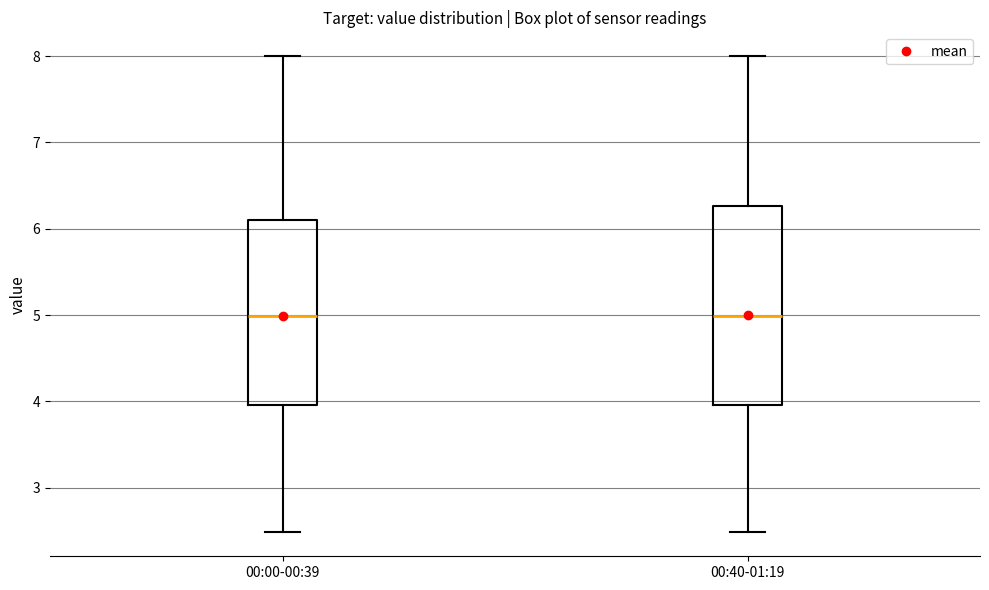

Which box is the tallest, from its lower edge to its upper edge?

00:40-01:19